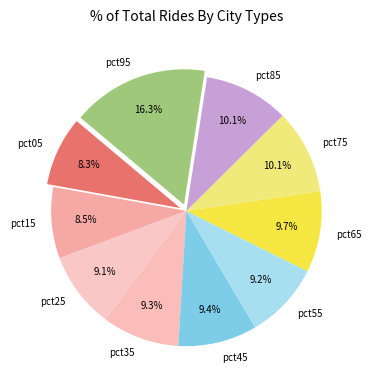

To the nearest percent, what percentage of the pie is pct75?

10%